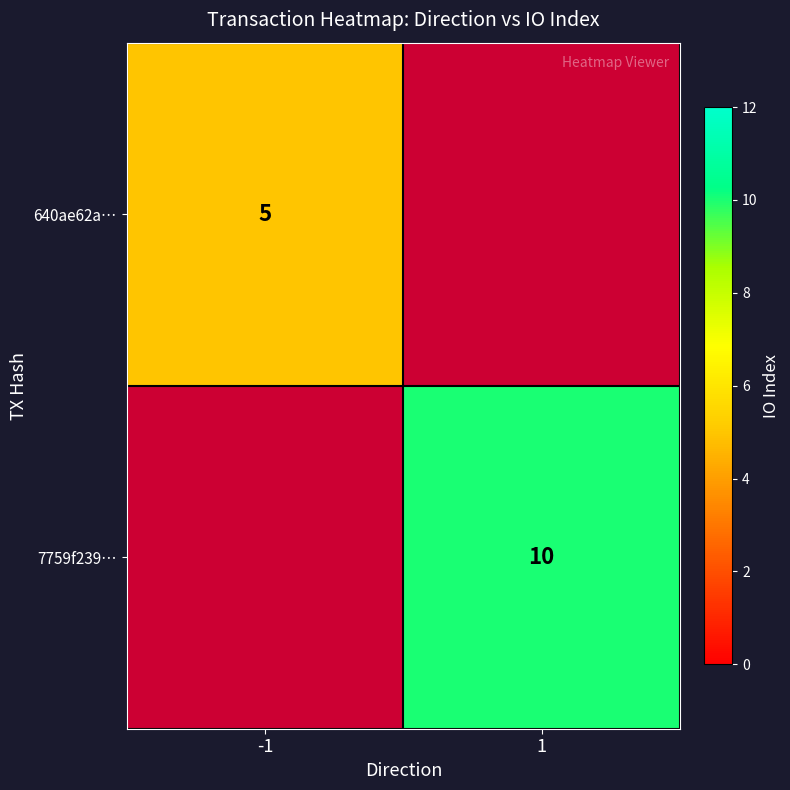

Is it true that 640ae62a… equals 3 at -1?

False